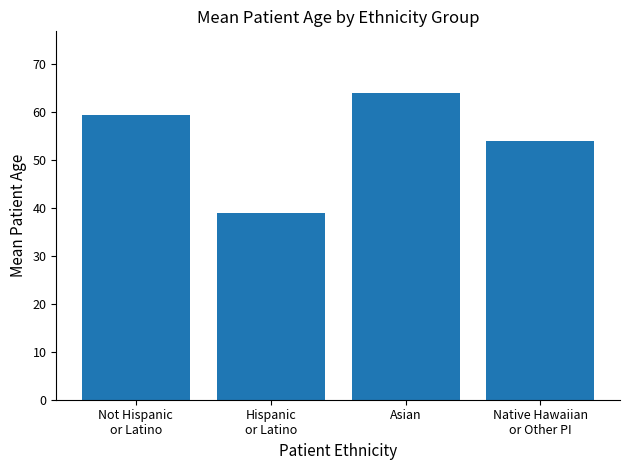

What is the label of the 1st bar from the right?

Native Hawaiian
or Other PI